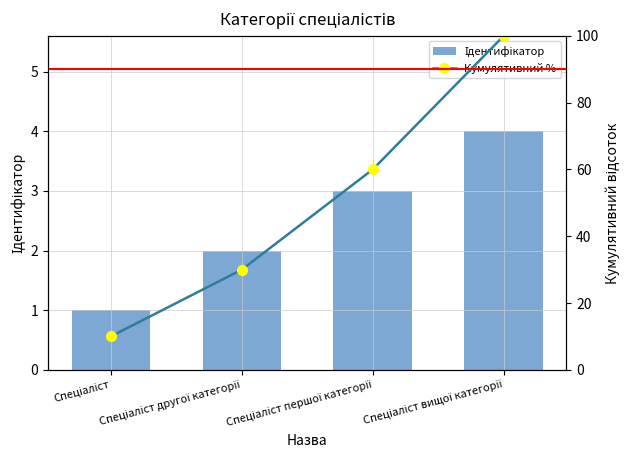

What is the difference between the Кумулятивний % values at Спеціаліст першої категорії and Спеціаліст другої категорії?

30